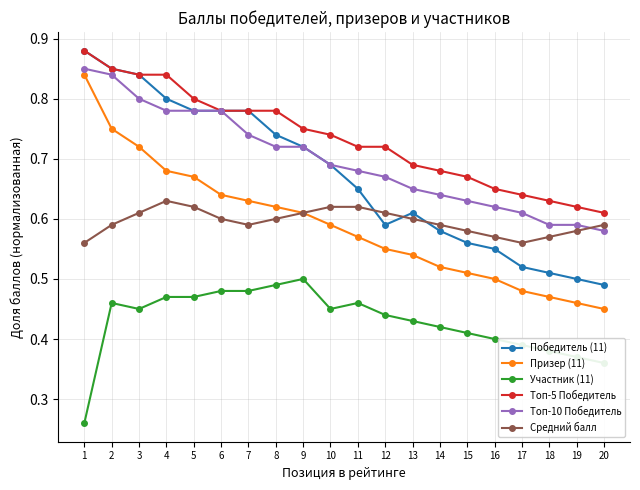

At how many categories does at least one series exceed 0?

20